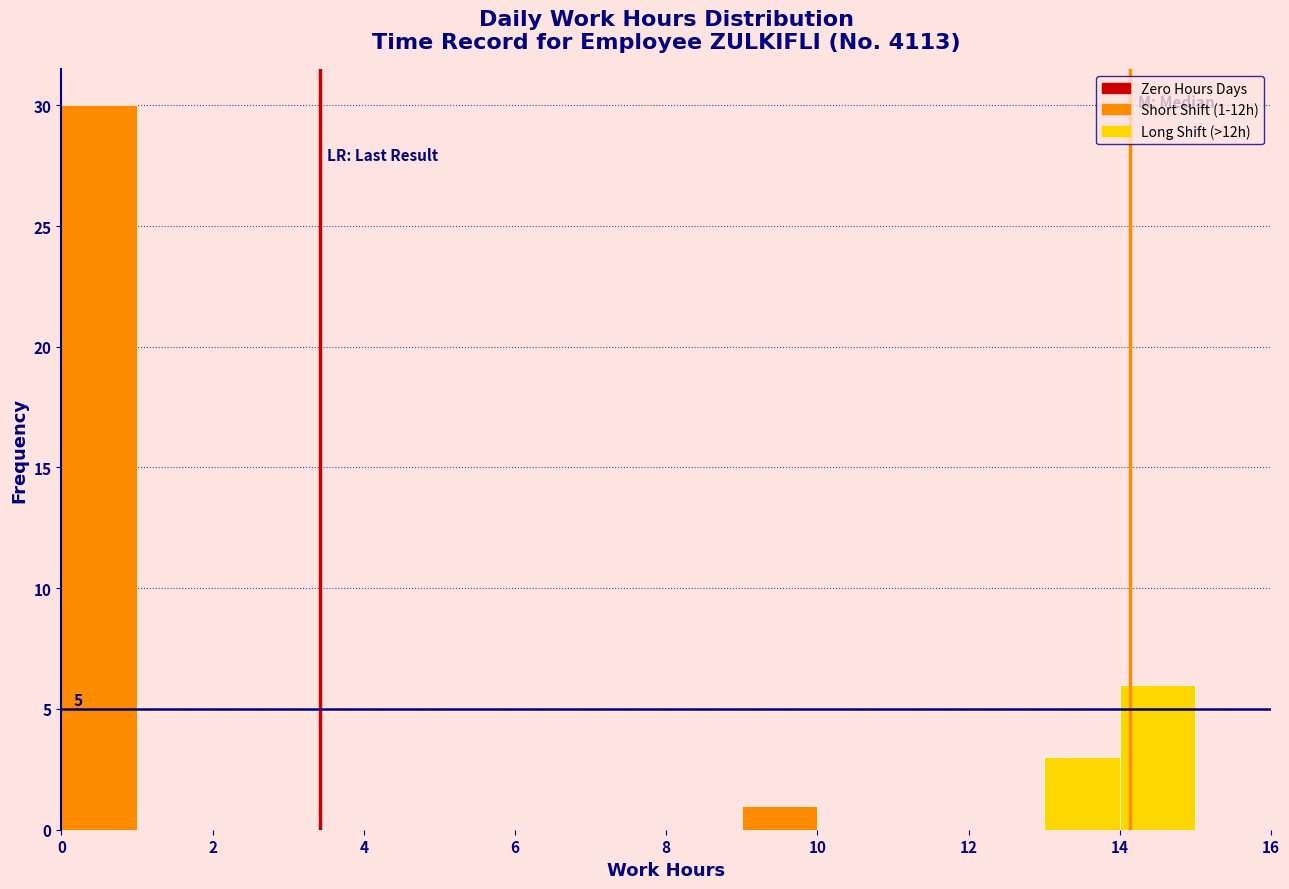

Which range on the x-axis has the tallest bar?

0 to 1